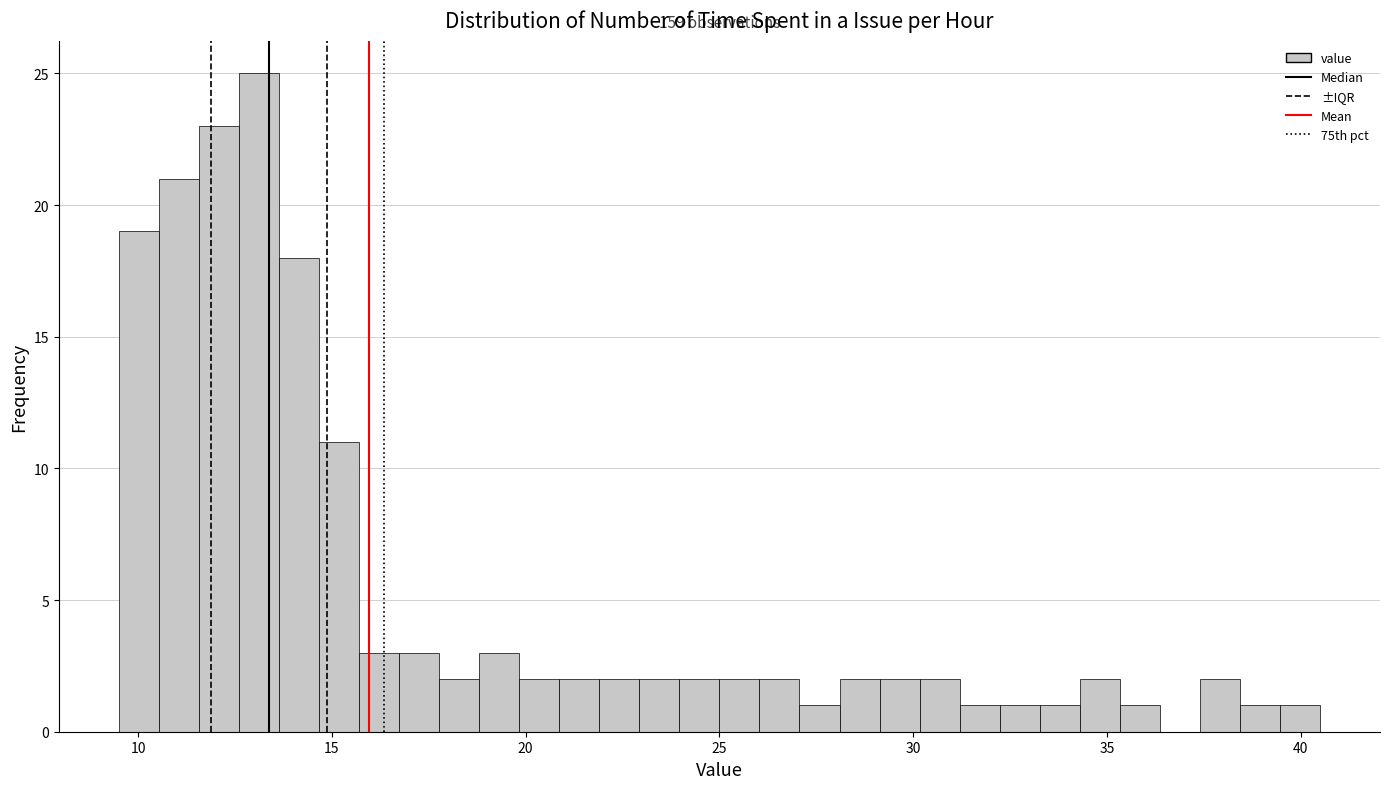

Read against the x-axis, roughly where is the centre of the tallest bar?

13.0